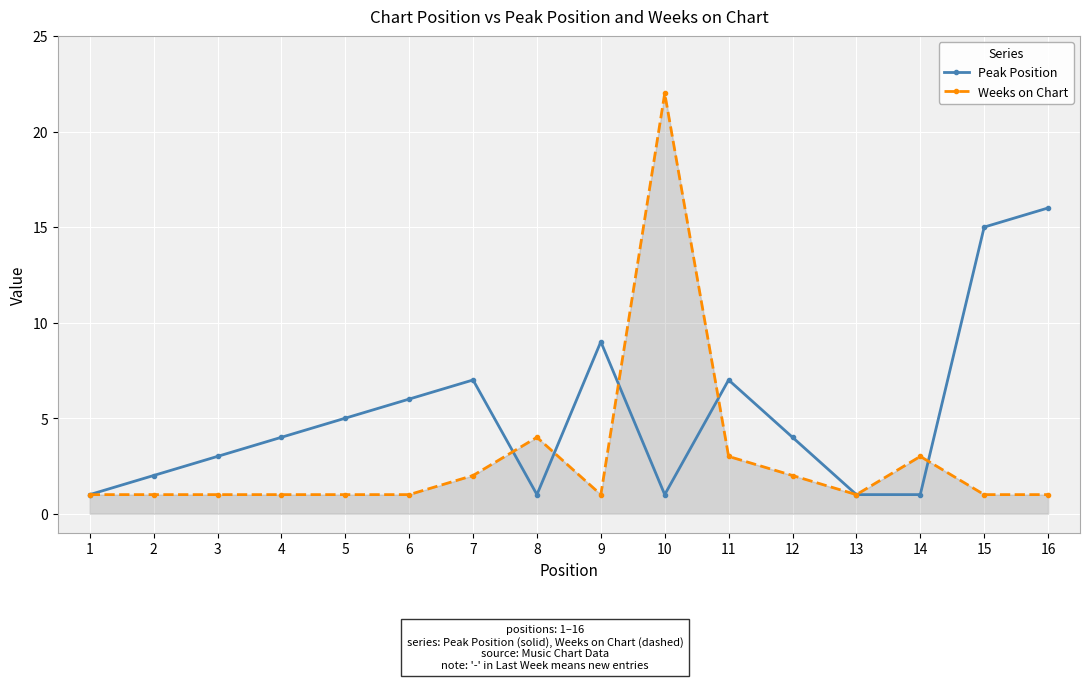

Reading left to right, transcribe all the data shown in this chart.

Peak Position: 1	2	3	4	5	6	7	1	9	1	7	4	1	1	15	16
Weeks on Chart: 1	1	1	1	1	1	2	4	1	22	3	2	1	3	1	1